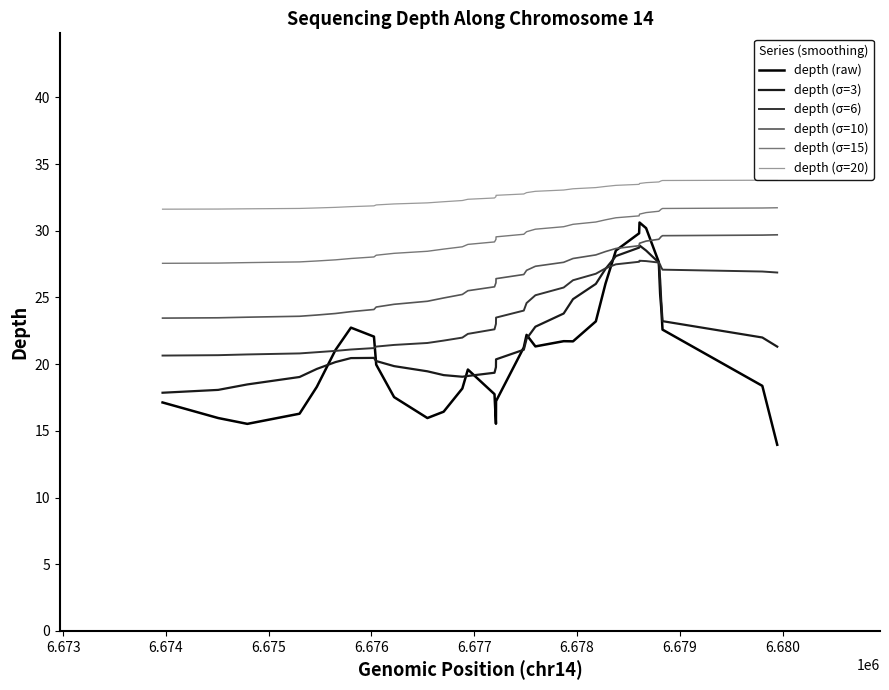

Which series has the largest range (max minus min)?

depth (raw)